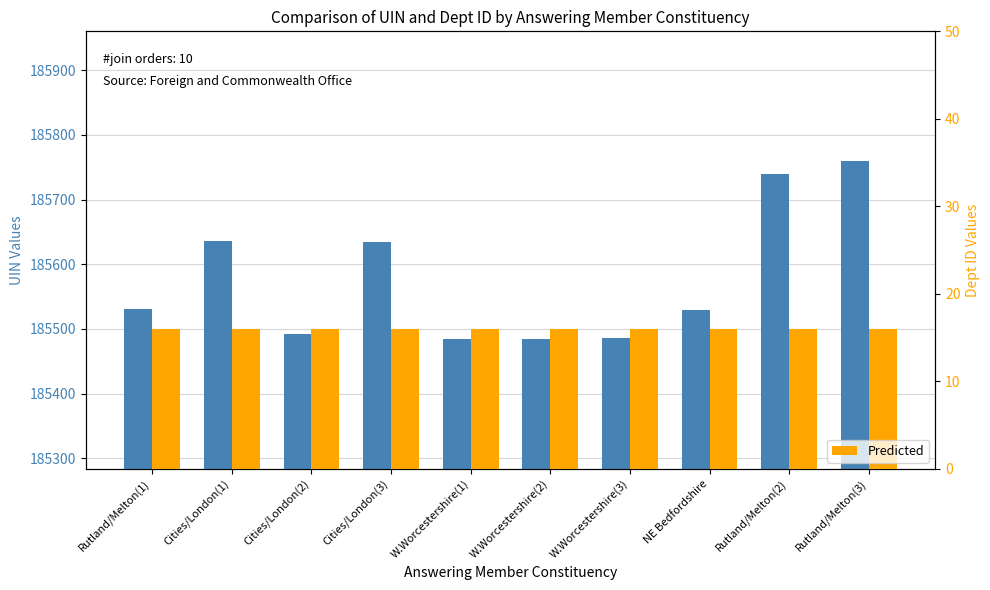

Reading right to left, list all the values displayed in this chart.

UIN: Rutland/Melton(3)=185760	Rutland/Melton(2)=185740	NE Bedfordshire=185530	W.Worcestershire(3)=185486	W.Worcestershire(2)=185485	W.Worcestershire(1)=185484	Cities/London(3)=185635	Cities/London(2)=185493	Cities/London(1)=185636	Rutland/Melton(1)=185531
Predicted: Rutland/Melton(3)=16	Rutland/Melton(2)=16	NE Bedfordshire=16	W.Worcestershire(3)=16	W.Worcestershire(2)=16	W.Worcestershire(1)=16	Cities/London(3)=16	Cities/London(2)=16	Cities/London(1)=16	Rutland/Melton(1)=16